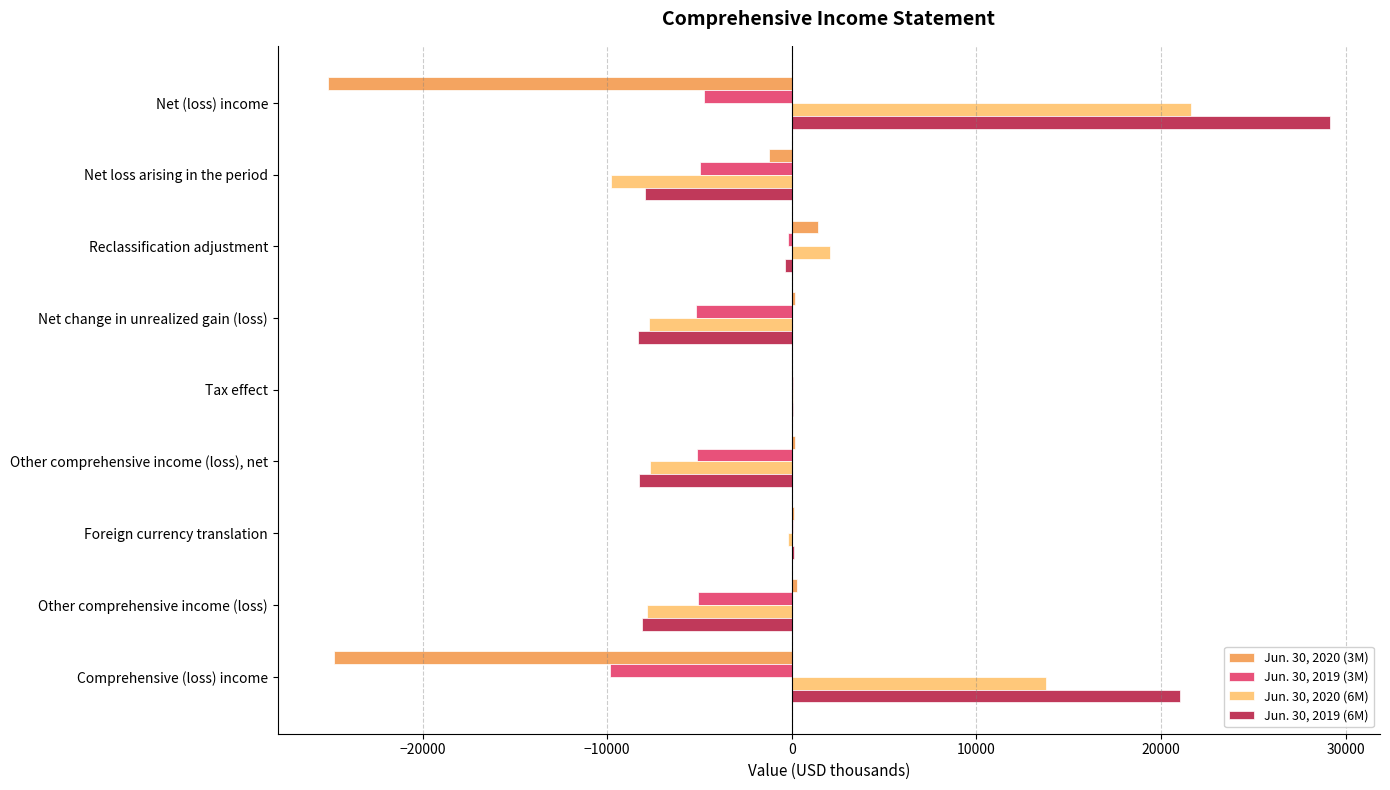

Between Net loss arising in the period and Comprehensive (loss) income, which series saw the biggest shift?

Jun. 30, 2019 (6M)